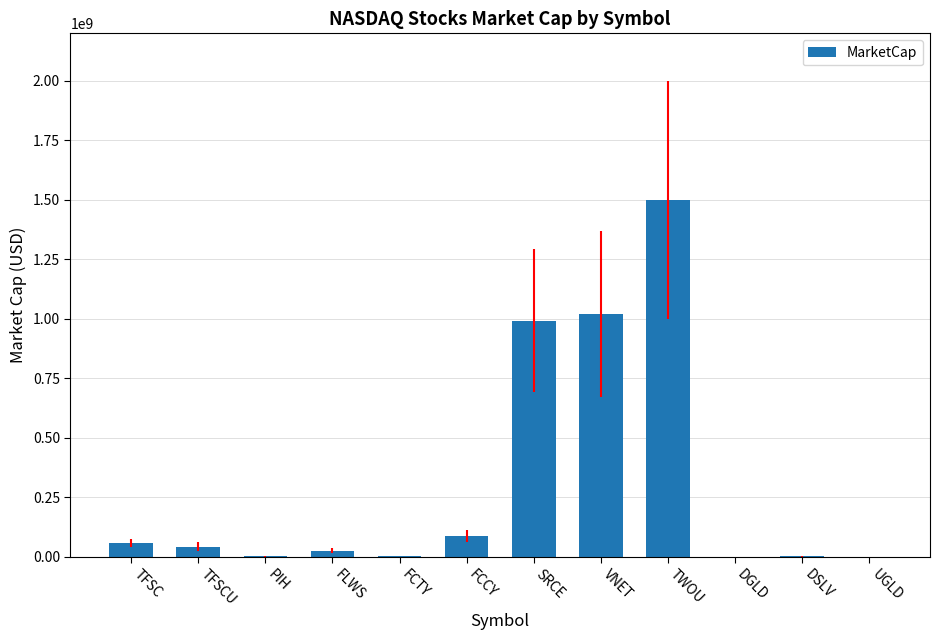

What is the ratio of the value at SRCE to the value at FCTY?

303.7